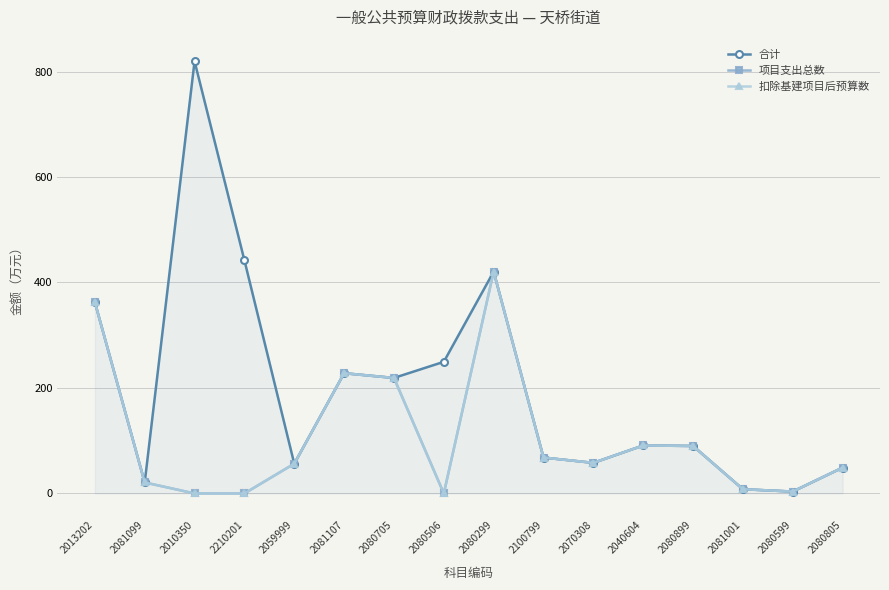

Between 2070308 and 2100799, which is larger?

2100799